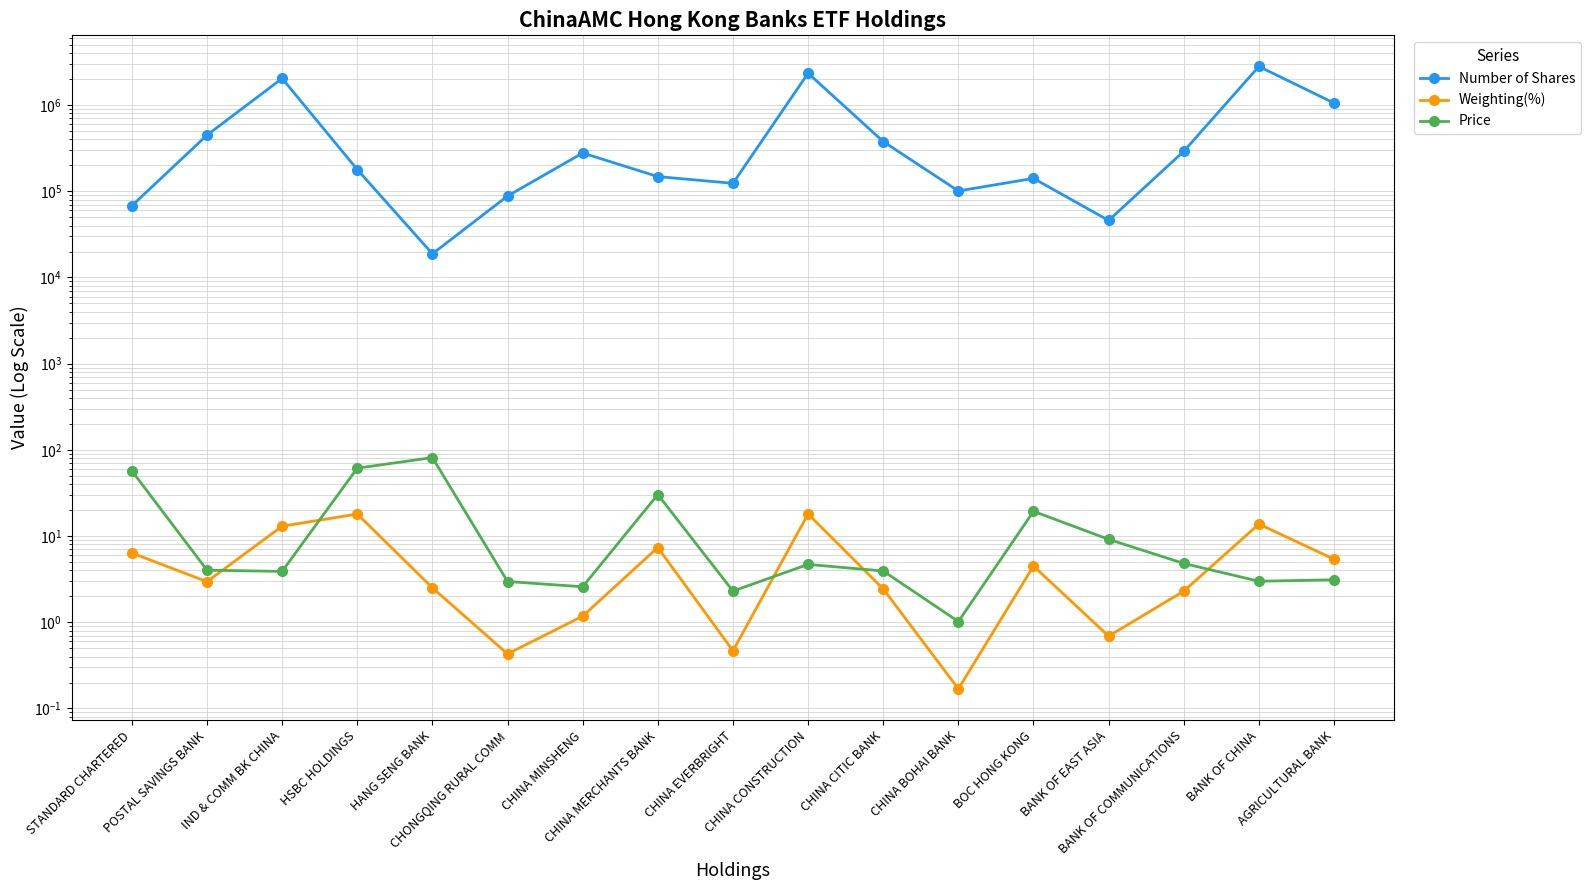

What is the difference between the highest and lowest values at CHINA EVERBRIGHT?

123642.5